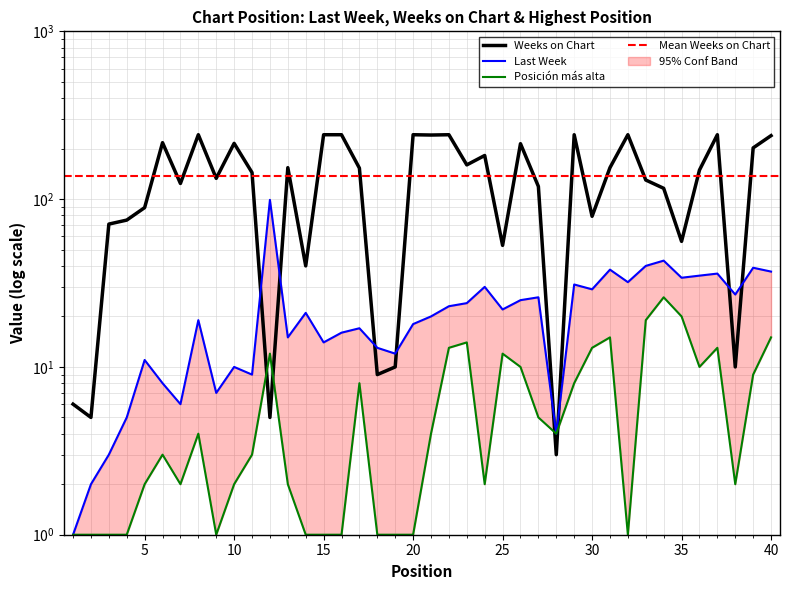

How many distinct data groups are displayed?

3